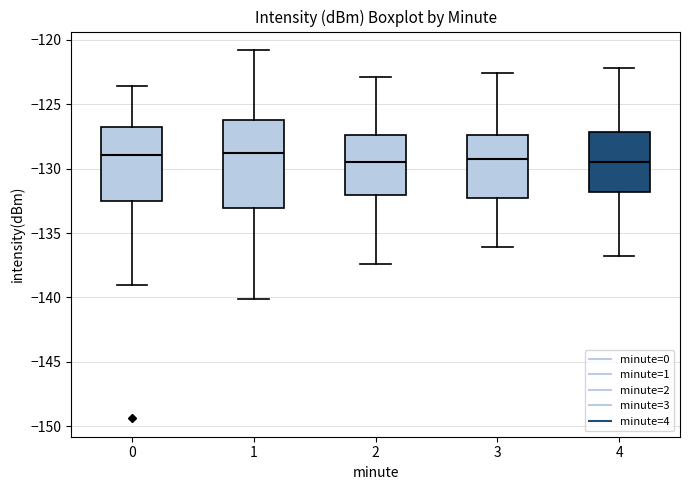

Reading left to right, read every box against the y-axis: the position of its median line, the range the box covers, and the ends of its whiskers. The values are not printed on the chart, so give them approximately, as read against the axis.

0: median -129.0, box -132.5 to -127.0, whiskers -139.0 to -123.5
1: median -129.0, box -133.0 to -126.0, whiskers -140.0 to -121.0
2: median -129.5, box -132.0 to -127.5, whiskers -137.5 to -123.0
3: median -129.0, box -132.0 to -127.5, whiskers -136.0 to -122.5
4: median -129.5, box -132.0 to -127.0, whiskers -137.0 to -122.0